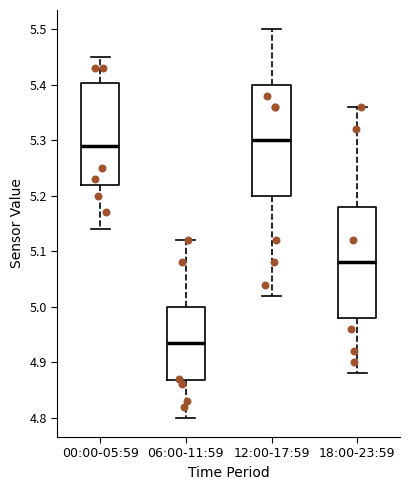

Reading left to right, transcribe this box plot: for each box, give where its median line is, the range the box spans, and where its two whiskers end, as read against the y-axis. The values are not printed on the chart, so give them approximately, as read against the axis.

00:00-05:59: median 5.29, box 5.22 to 5.40, whiskers 5.14 to 5.45
06:00-11:59: median 4.94, box 4.87 to 5.00, whiskers 4.80 to 5.12
12:00-17:59: median 5.30, box 5.20 to 5.40, whiskers 5.02 to 5.50
18:00-23:59: median 5.08, box 4.98 to 5.18, whiskers 4.88 to 5.36